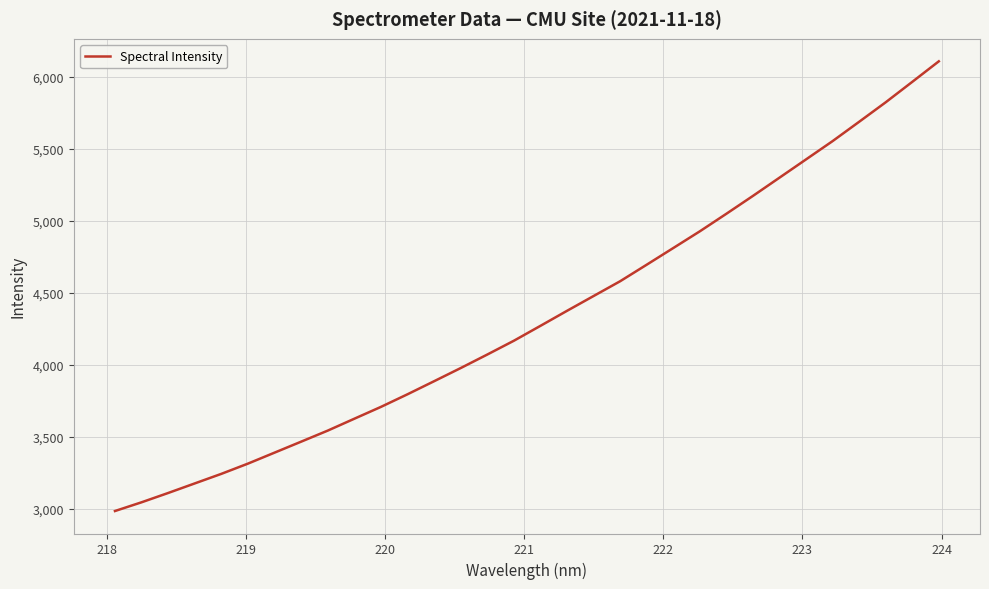

What is the greatest value displayed?

6107.3